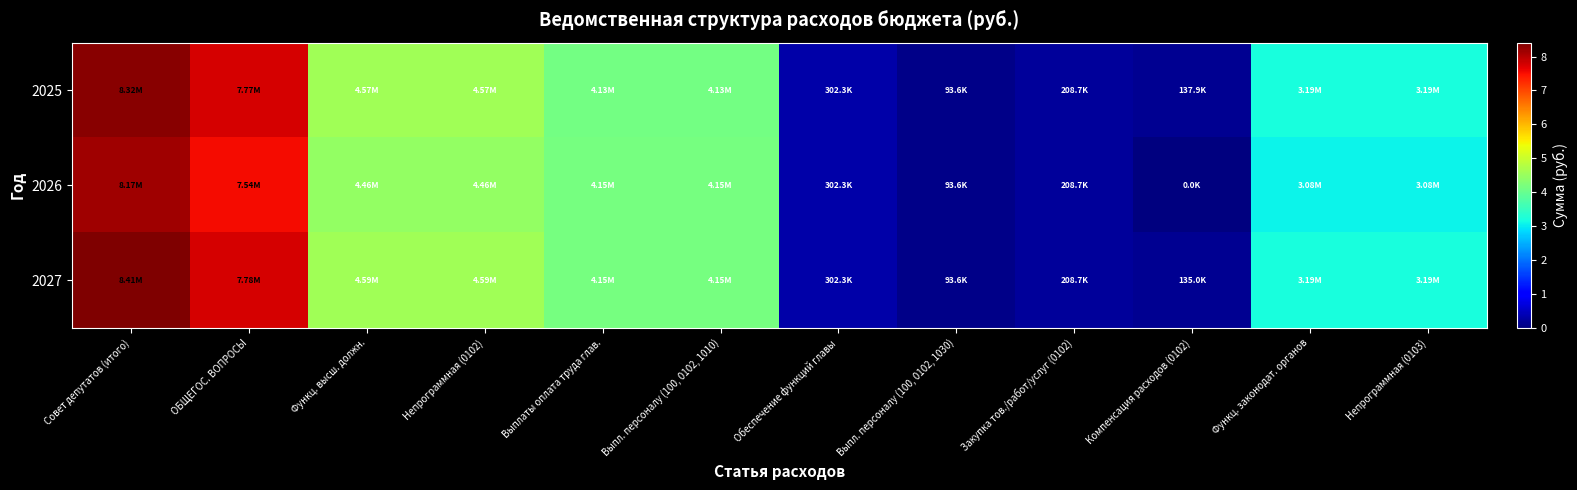

How many distinct data groups are displayed?

3